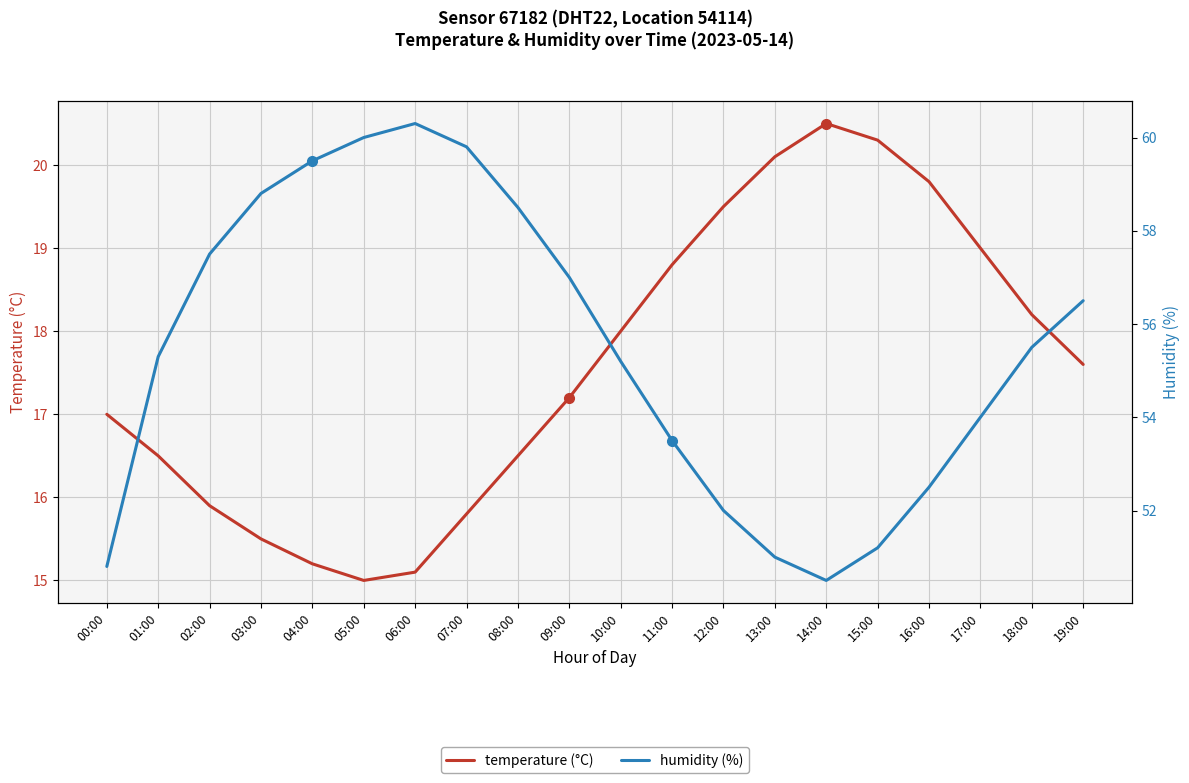

What is the sum of all humidity values?

1109.4